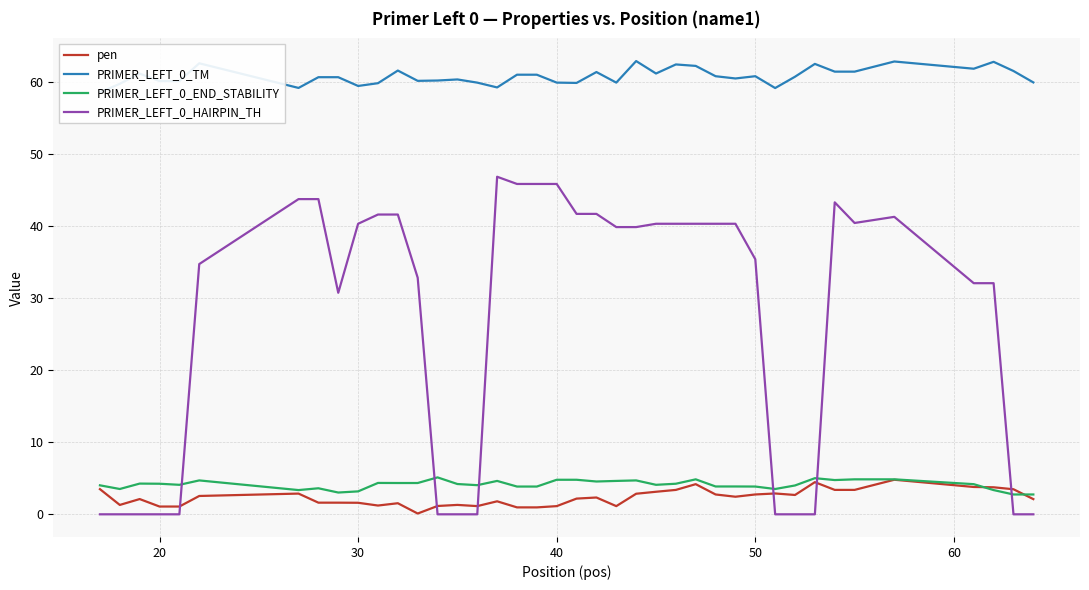

Rank the series by their maximum value, from highest to lowest.

PRIMER_LEFT_0_TM, PRIMER_LEFT_0_HAIRPIN_TH, PRIMER_LEFT_0_END_STABILITY, pen